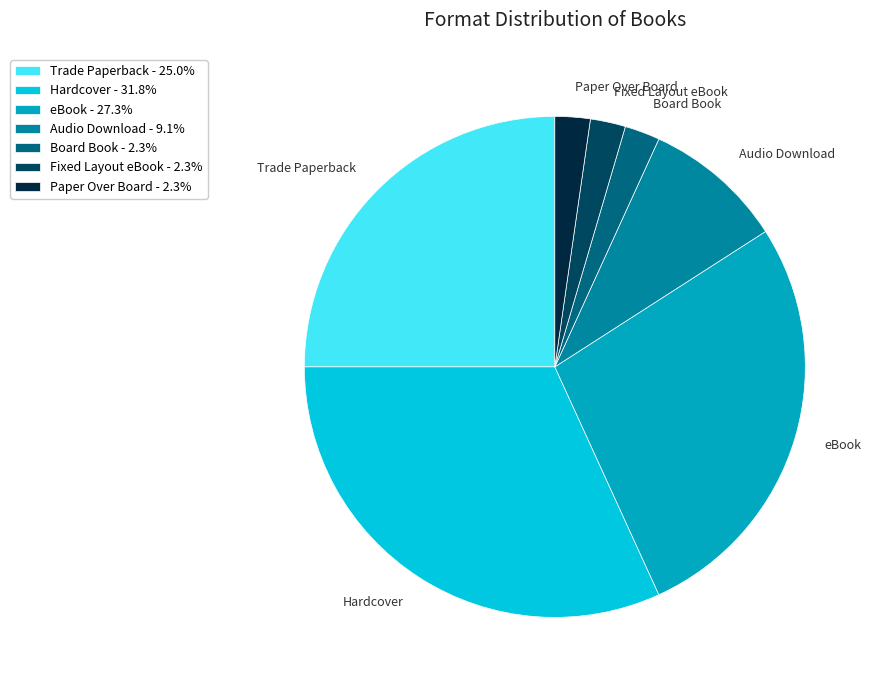

Is the sum of Hardcover and Fixed Layout eBook greater than half?

No